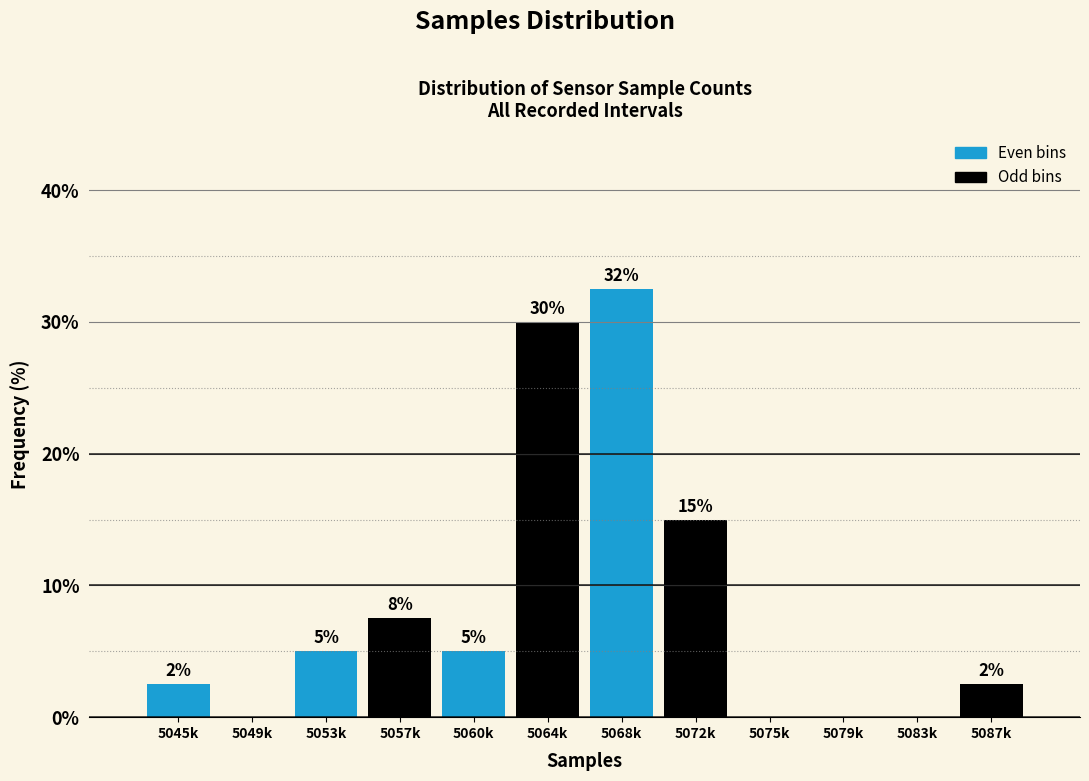

What is the maximum value shown in the chart?

32.5